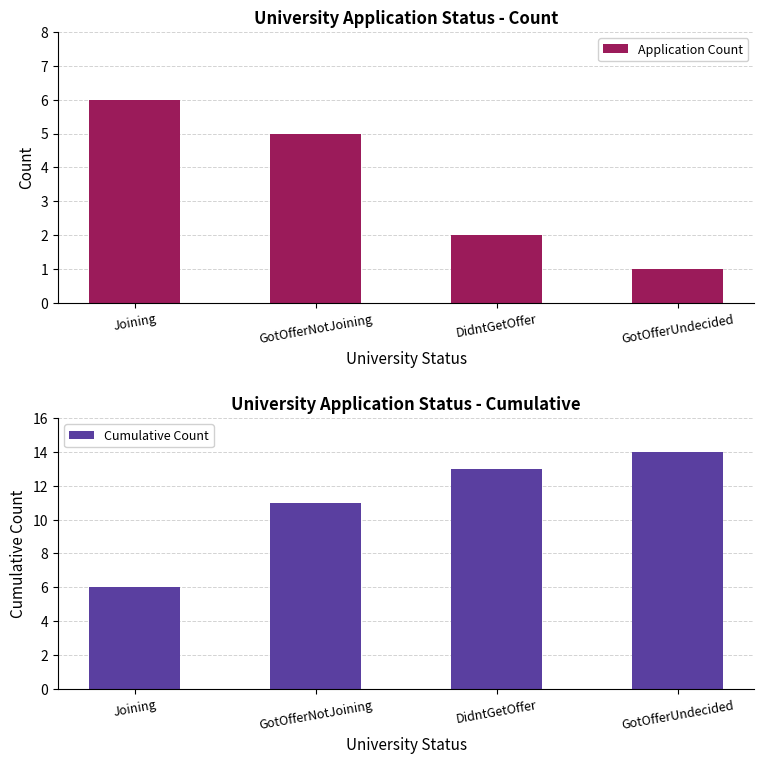

What are all the series names shown in the legend?

Application Count, Cumulative Count